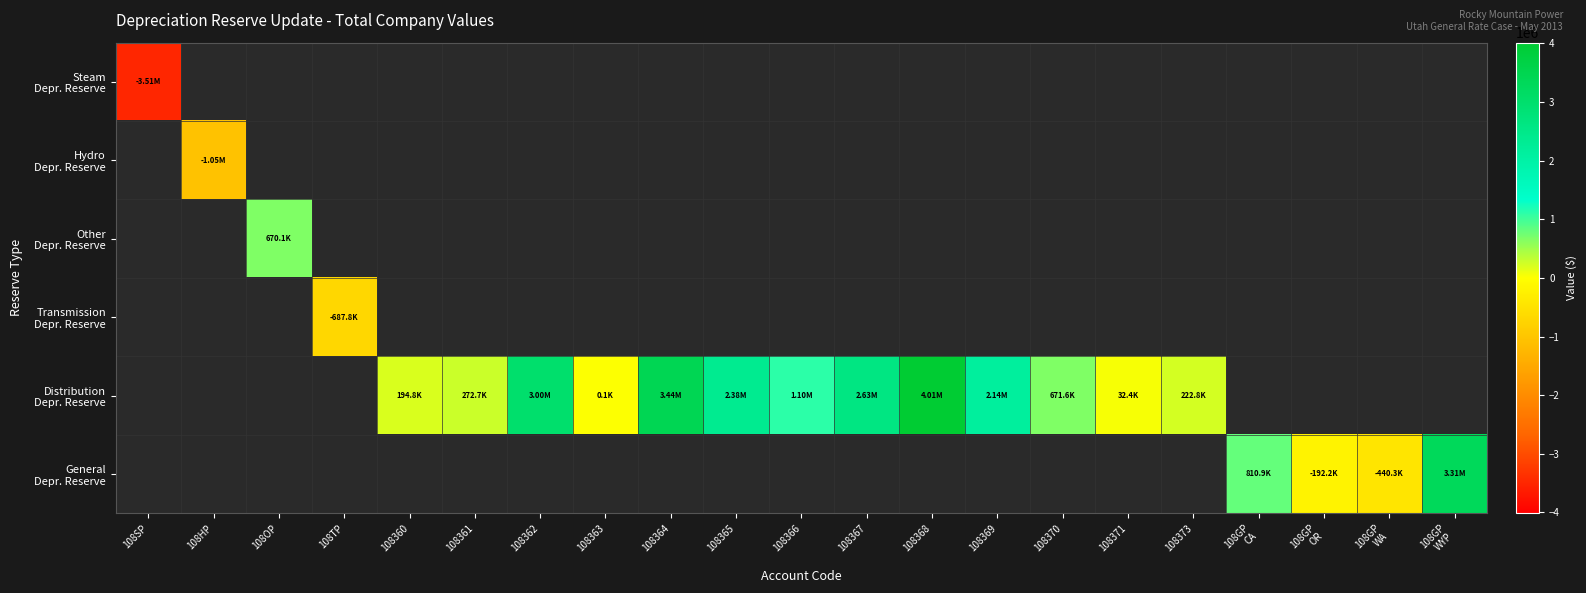

At how many categories does at least one series exceed 1348523?

7